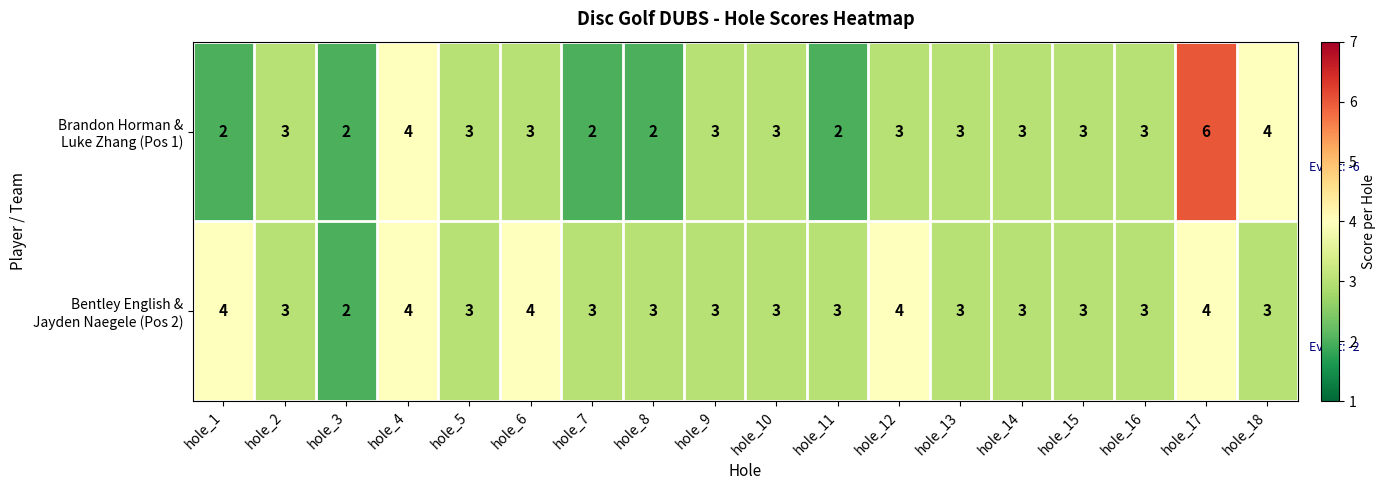

At which category is the sum across all series the highest?

hole_17